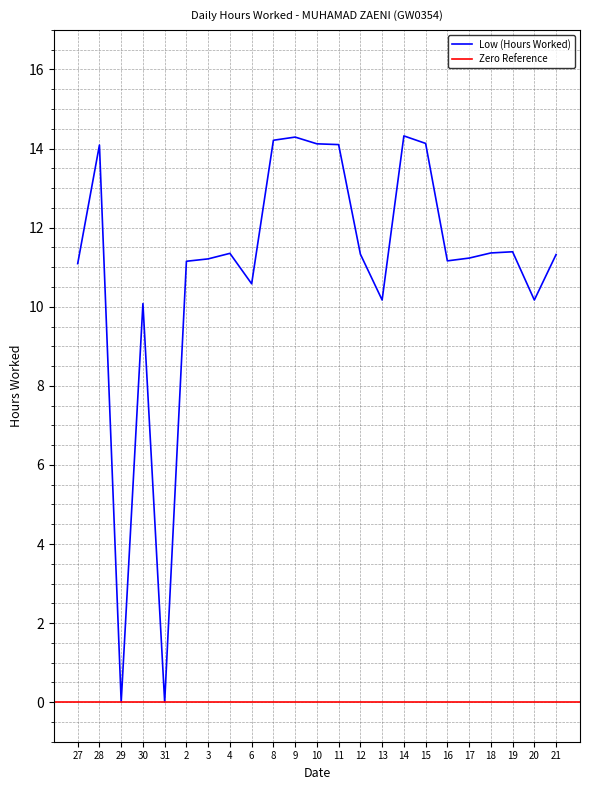

What is the difference between the values at 27 and 9?

3.2